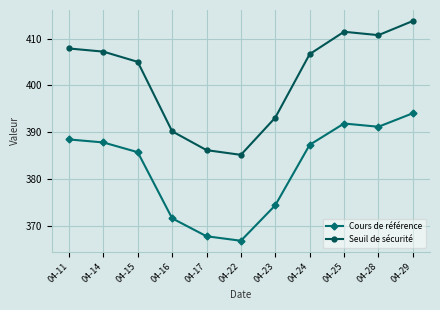

Read the Cours de référence value at 04-14.

387.8